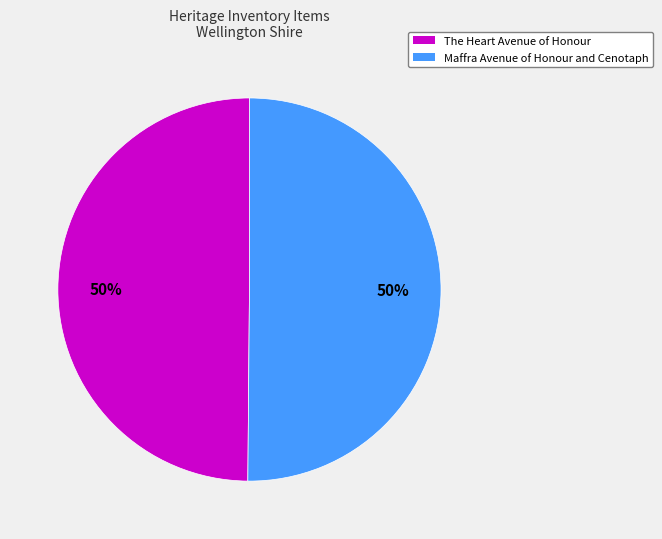

What is the ratio of the value at Maffra Avenue of Honour and Cenotaph to the value at The Heart Avenue of Honour?

1.0